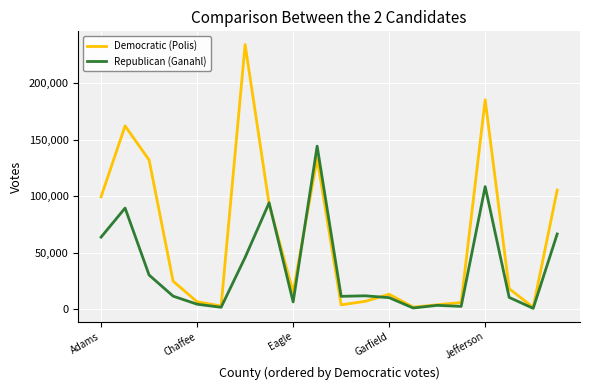

What is the difference between the maximum and second lowest values in the Republican (Ganahl) series?

143082